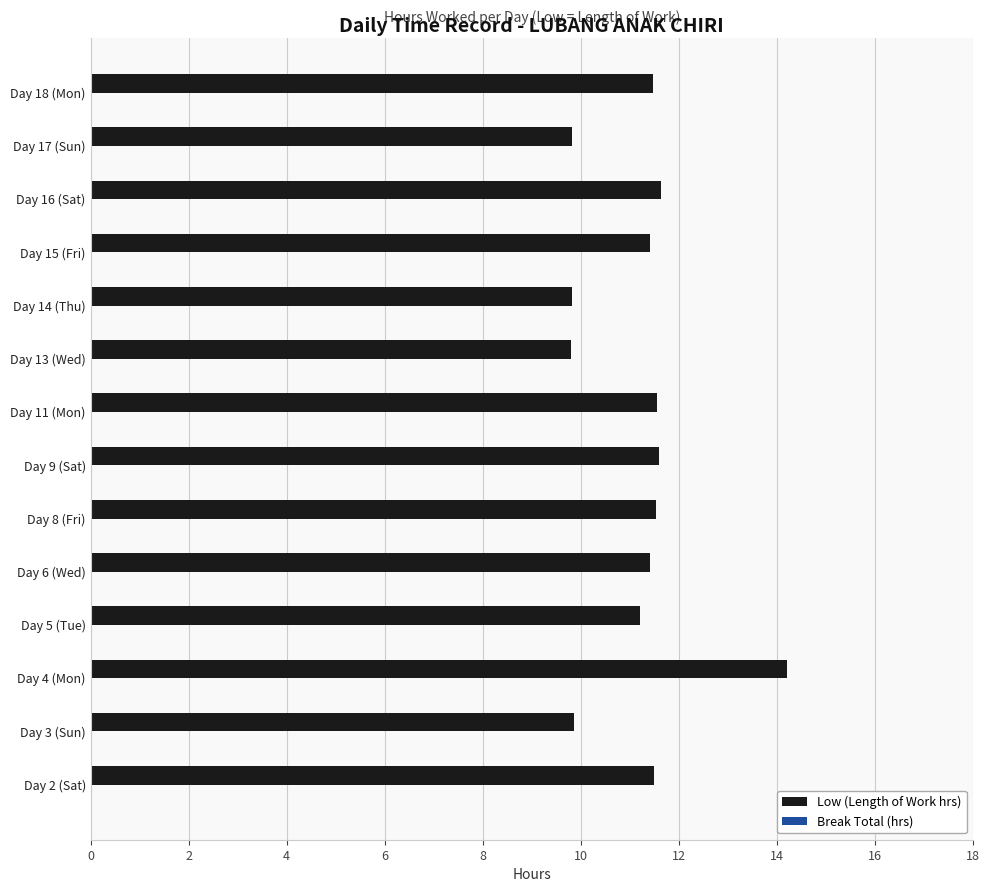

Is it true that the value at Day 6 (Wed) is 11.4?

True